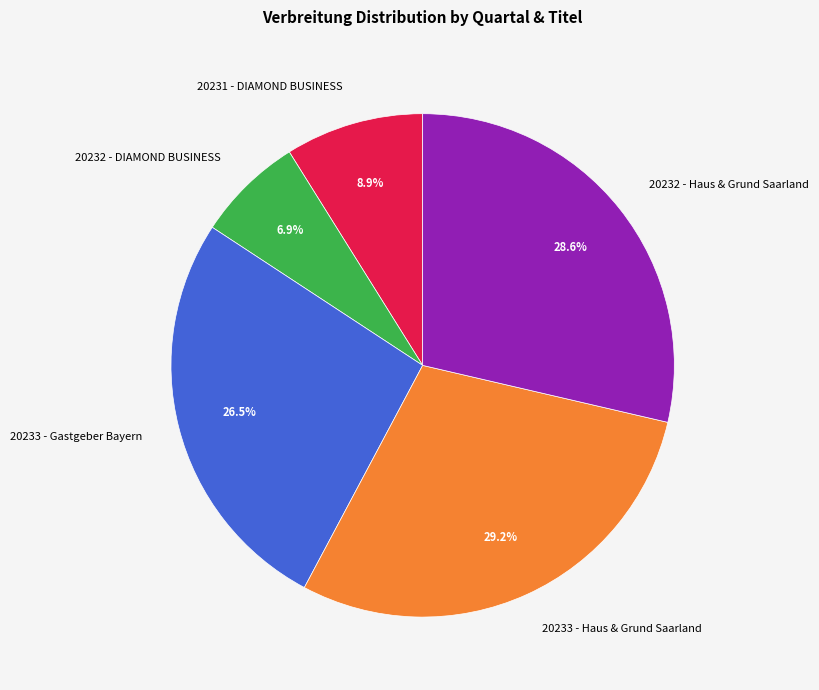

Rank the categories by value from highest to lowest.

20233 - Haus & Grund Saarland, 20232 - Haus & Grund Saarland, 20233 - Gastgeber Bayern, 20231 - DIAMOND BUSINESS, 20232 - DIAMOND BUSINESS